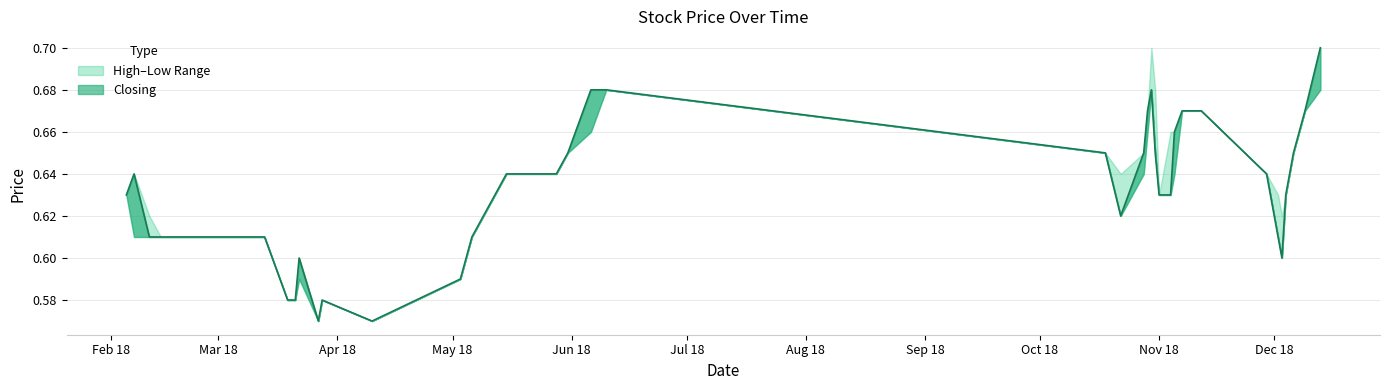

True or false: Low and Closing cross at least once.

False